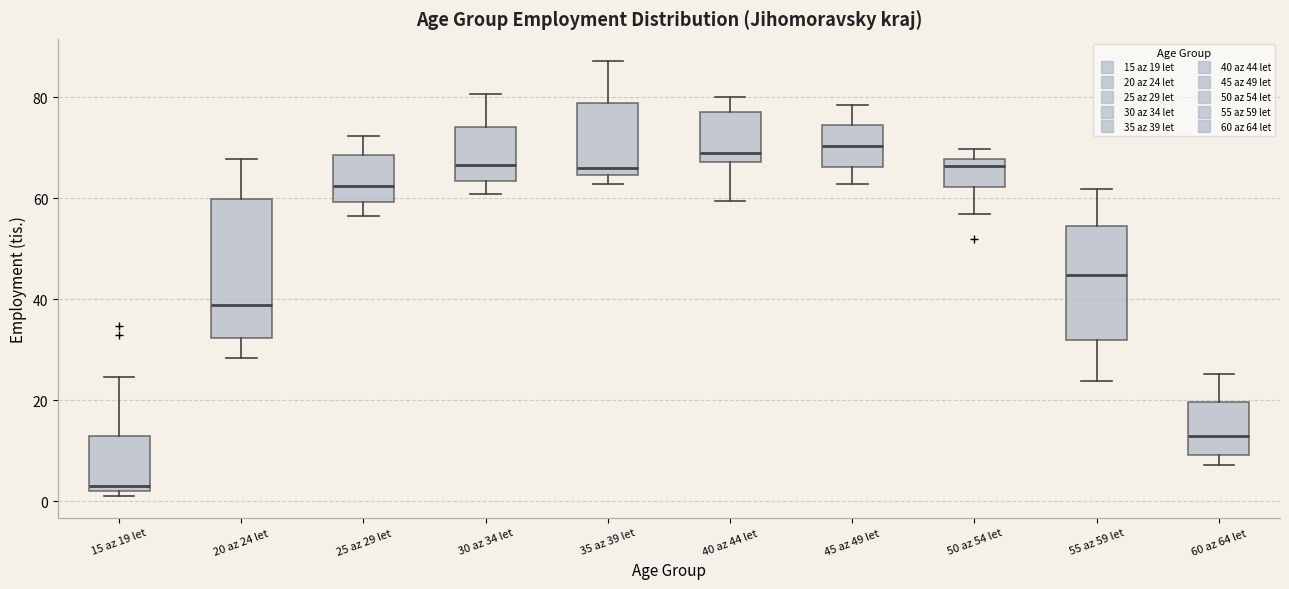

Which box is the tallest, from its lower edge to its upper edge?

20 az 24 let